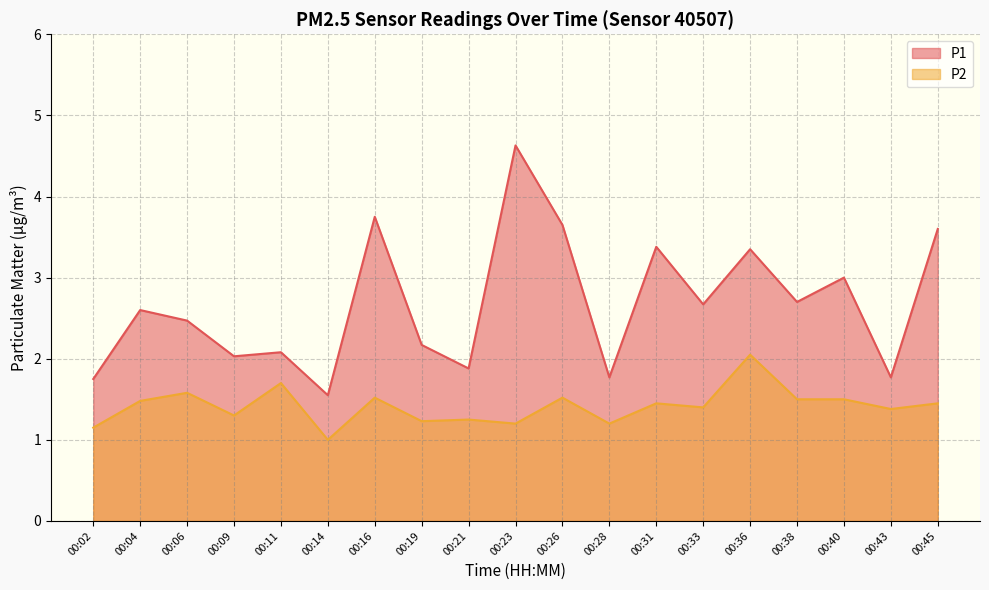

Count the number of categories in the chart.

19